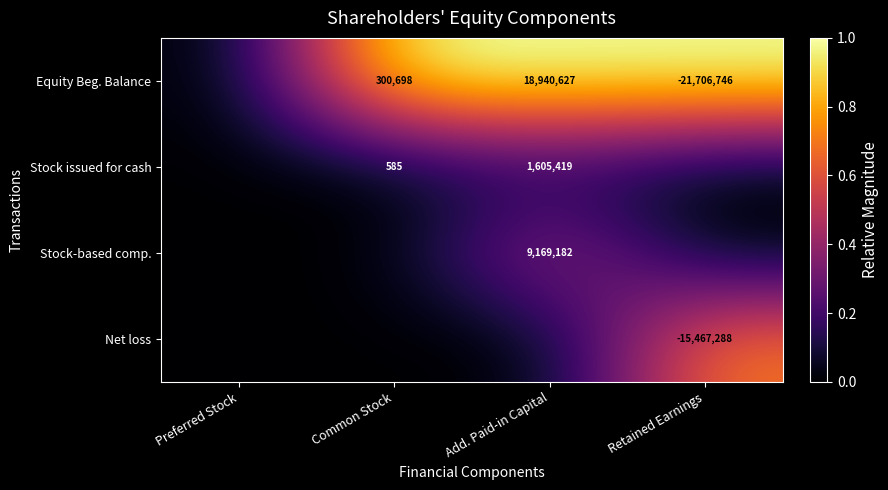

What is the sum of the Equity Beg. Balance values at Add. Paid-in Capital and Common Stock?

19241325